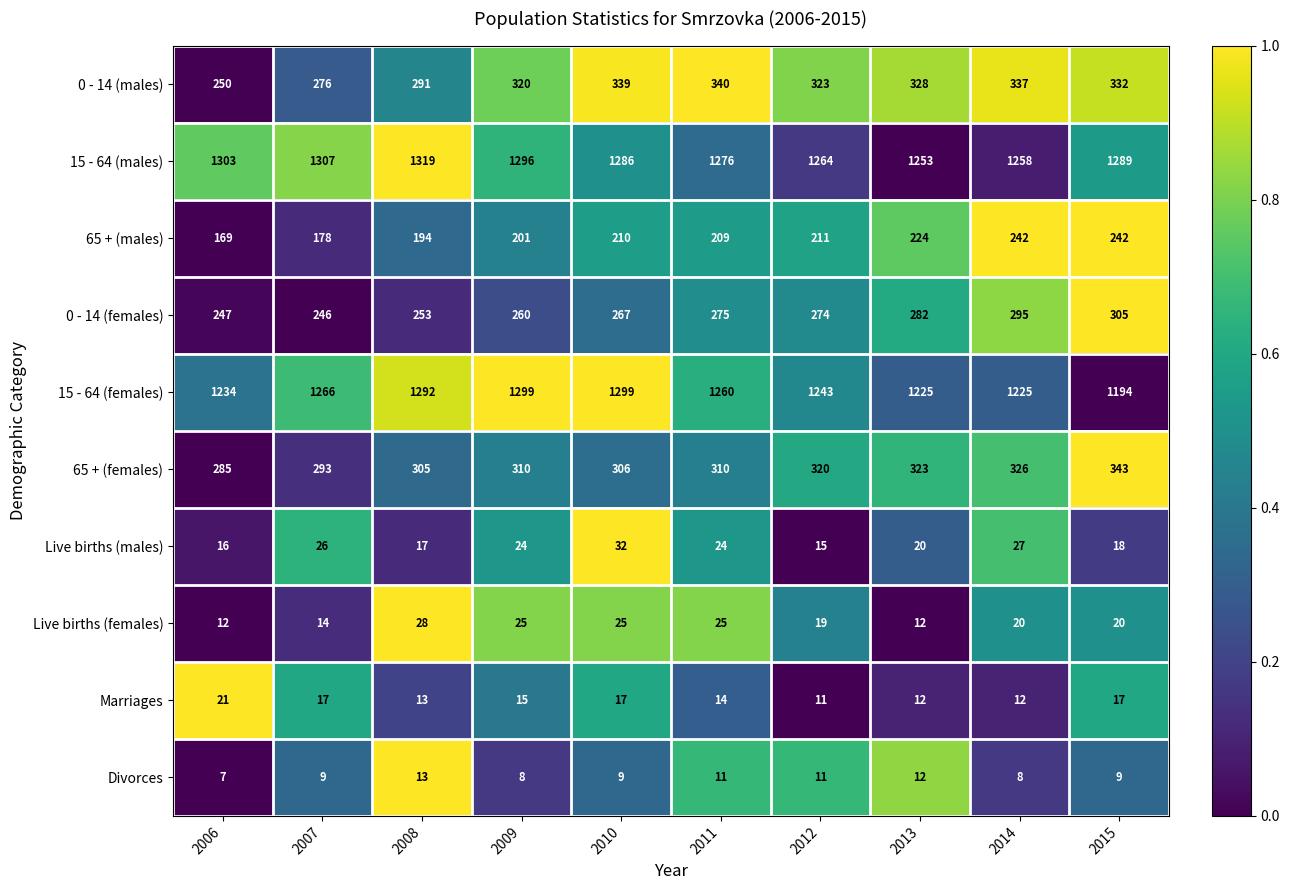

What is the total value across all series at 2009?

3758